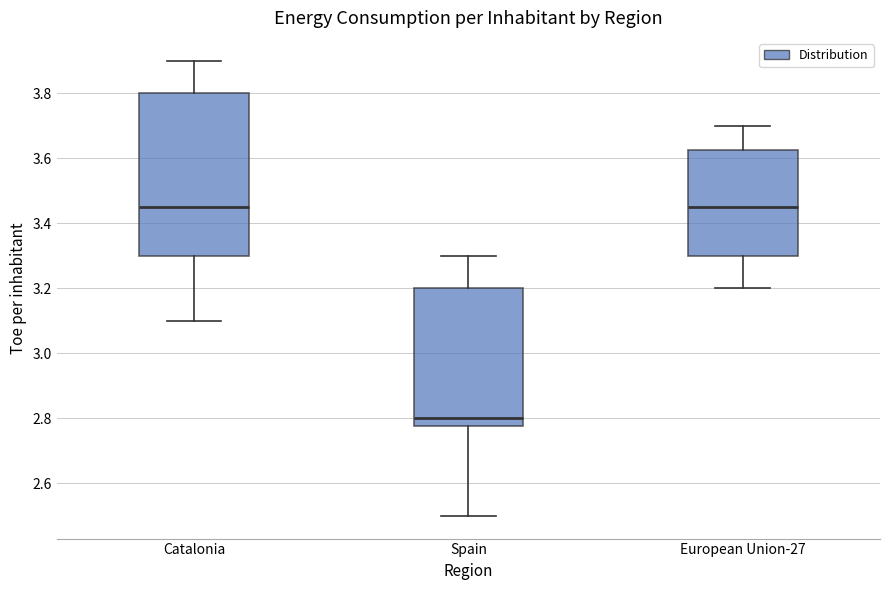

Reading left to right, read every box against the y-axis: the position of its median line, the range the box covers, and the ends of its whiskers. The values are not printed on the chart, so give them approximately, as read against the axis.

Catalonia: median 3.46, box 3.30 to 3.80, whiskers 3.10 to 3.90
Spain: median 2.80, box 2.78 to 3.20, whiskers 2.50 to 3.30
European Union-27: median 3.46, box 3.30 to 3.62, whiskers 3.20 to 3.70